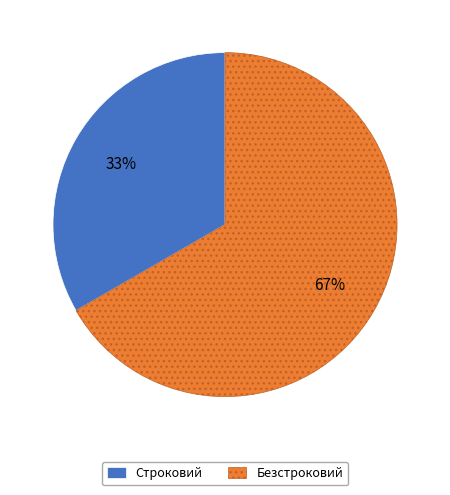

Do Строковий and Безстроковий together represent more than half of the pie?

Yes